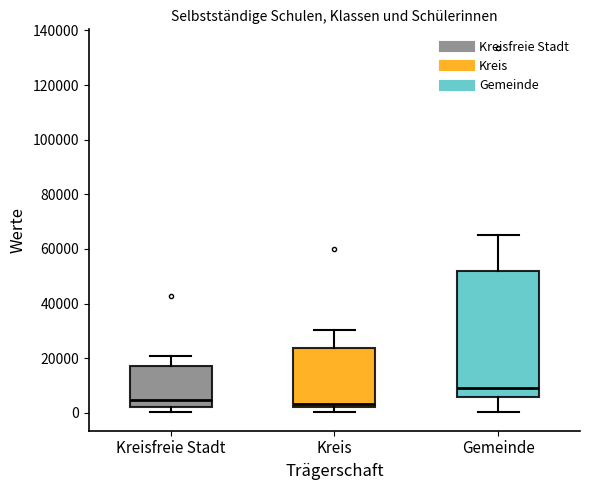

Which box's median line is the highest?

Gemeinde